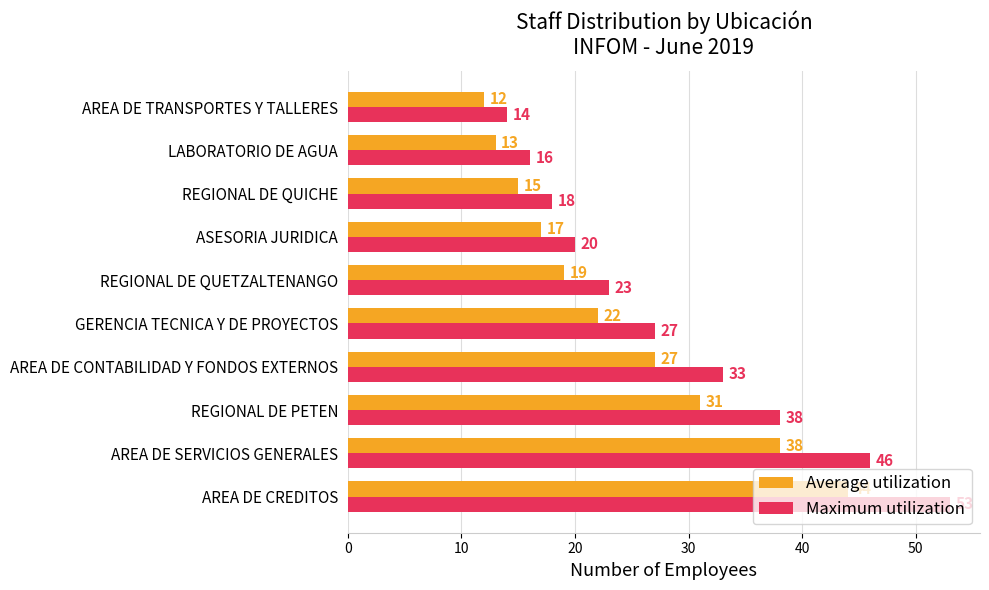

Rank the categories by Average utilization value from highest to lowest.

AREA DE CREDITOS, AREA DE SERVICIOS GENERALES, REGIONAL DE PETEN, AREA DE CONTABILIDAD Y FONDOS EXTERNOS, GERENCIA TECNICA Y DE PROYECTOS, REGIONAL DE QUETZALTENANGO, ASESORIA JURIDICA, REGIONAL DE QUICHE, LABORATORIO DE AGUA, AREA DE TRANSPORTES Y TALLERES